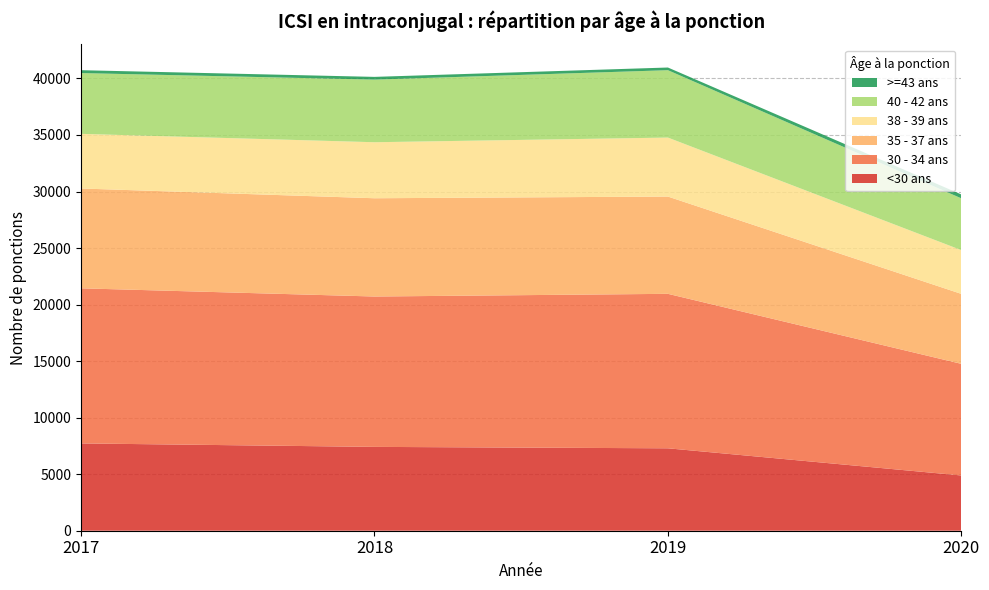

Reading left to right, list all the values displayed in this chart.

<30 ans: 7722	7415	7289	4887
30 - 34 ans: 13717	13299	13662	9871
35 - 37 ans: 8829	8691	8603	6187
38 - 39 ans: 4832	4954	5217	3870
40 - 42 ans: 5376	5538	5959	4580
>=43 ans: 254	242	237	343